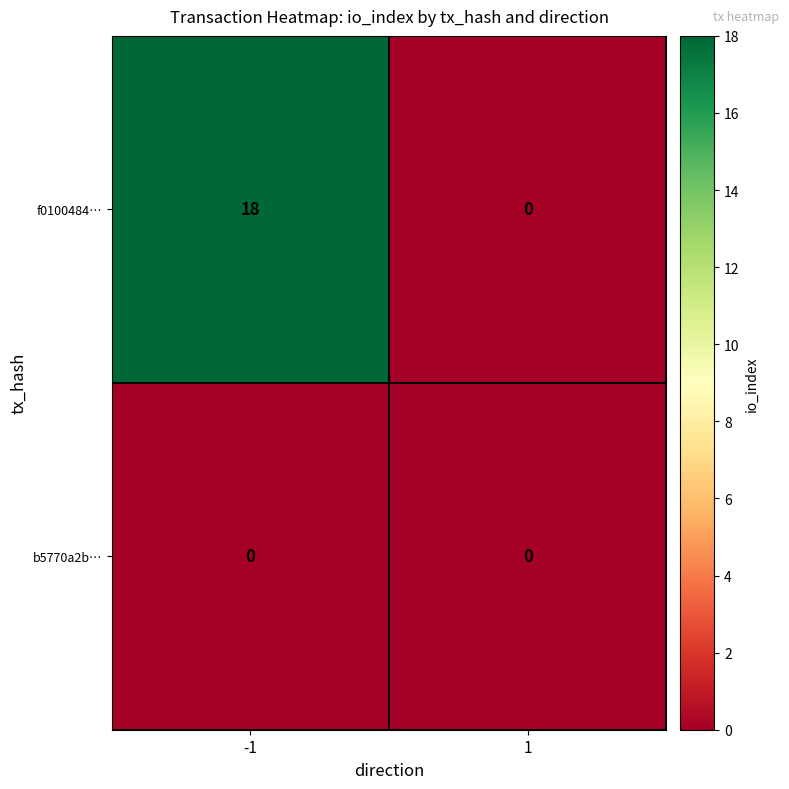

Reading left to right, extract all data points from this chart.

f0100484…: -1=18	1=0
b5770a2b…: -1=0	1=0